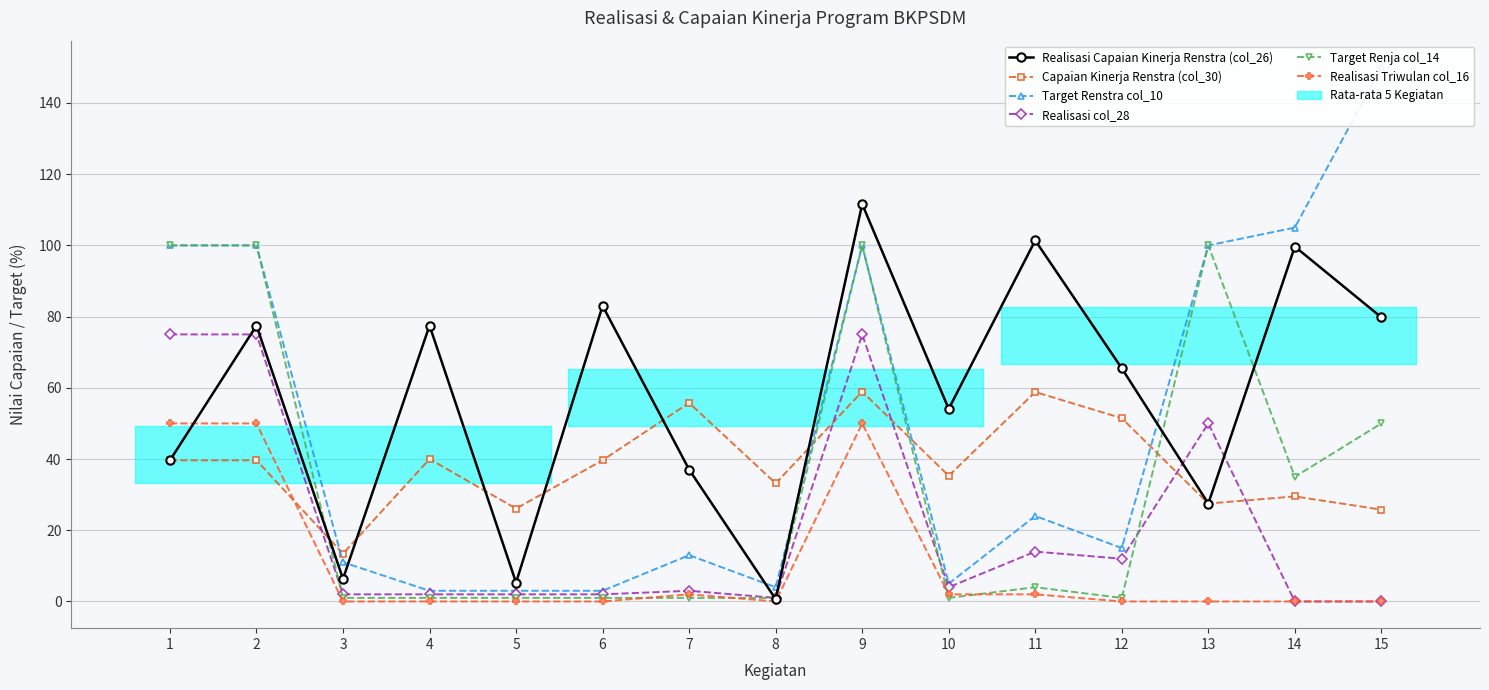

How many lines are shown in the chart?

6